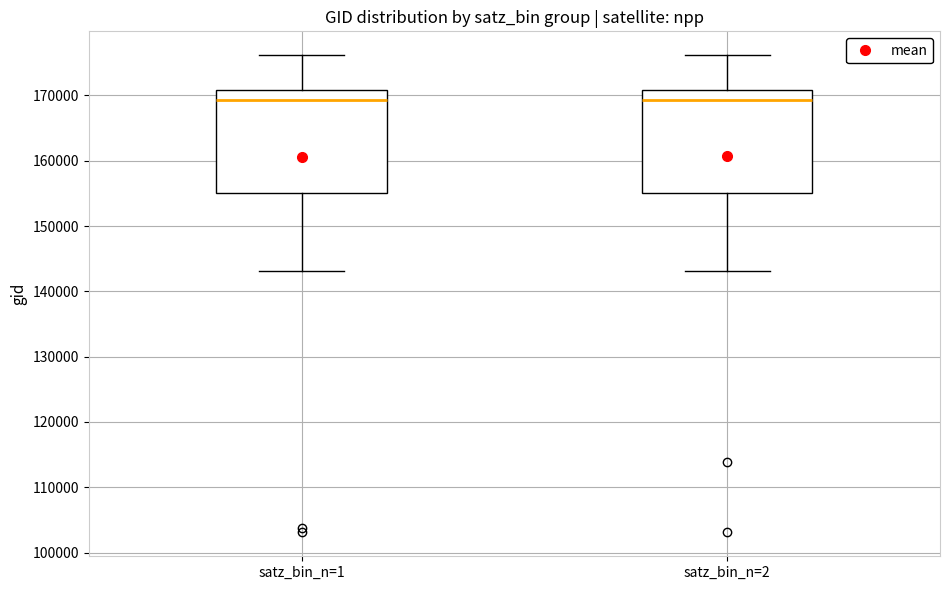

Reading left to right, transcribe this box plot: for each box, give where its median line is, the range the box spans, and where its two whiskers end, as read against the y-axis. The values are not printed on the chart, so give them approximately, as read against the axis.

satz_bin_n=1: median 169000, box 155000 to 171000, whiskers 143000 to 176000
satz_bin_n=2: median 169000, box 155000 to 171000, whiskers 143000 to 176000